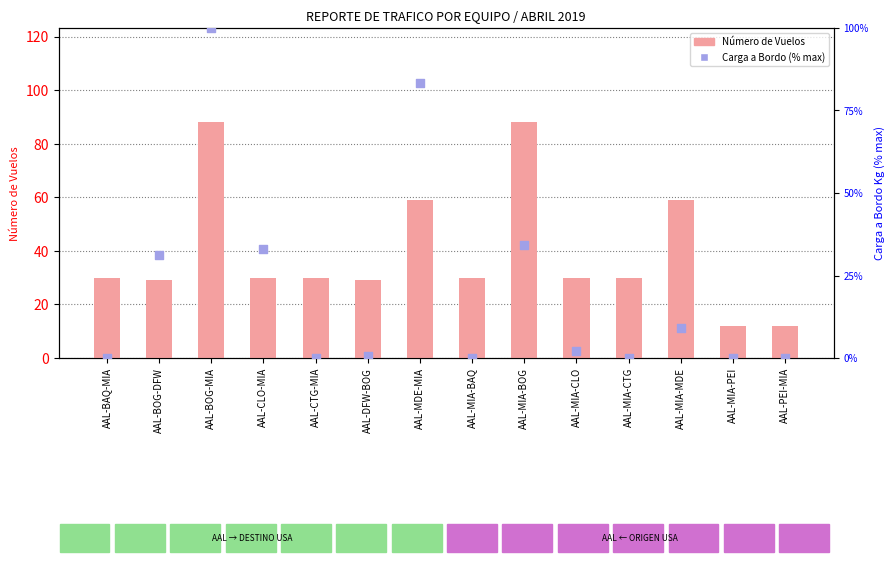

Which series has the widest spread of Y values?

Carga a Bordo (% max)